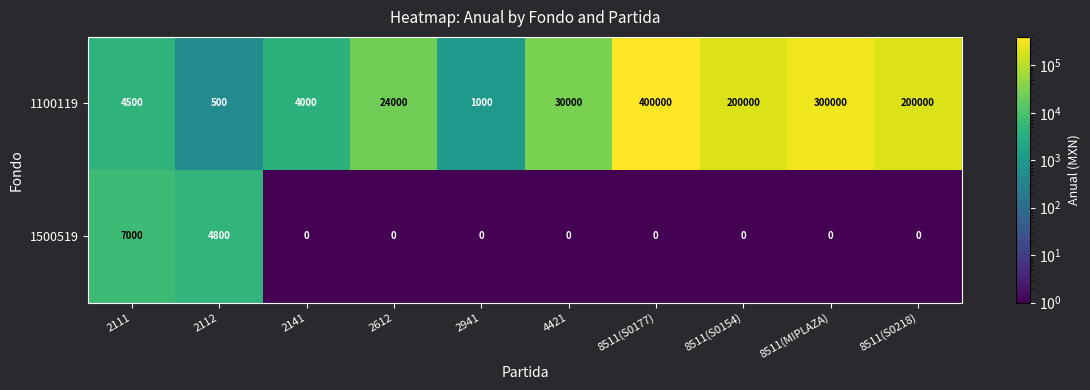

What is the difference between the maximum and second lowest values in the 1100119 series?

399000